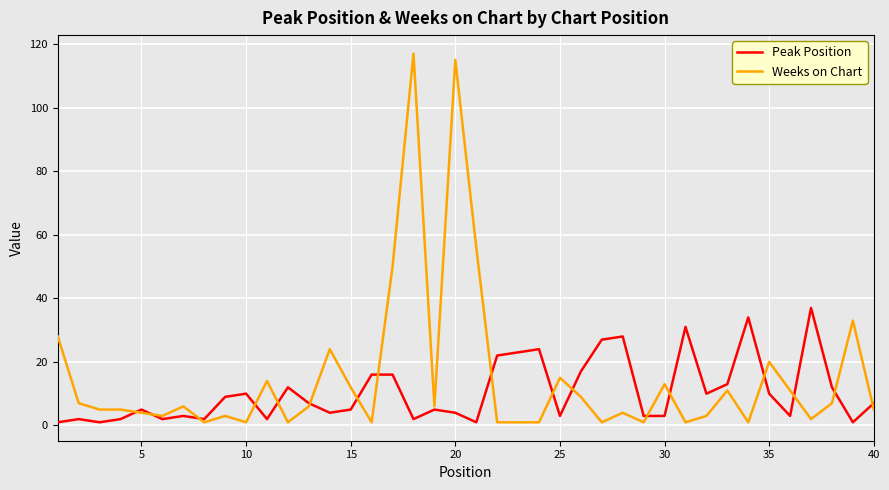

True or false: Weeks on Chart and Peak Position cross at least once.

True